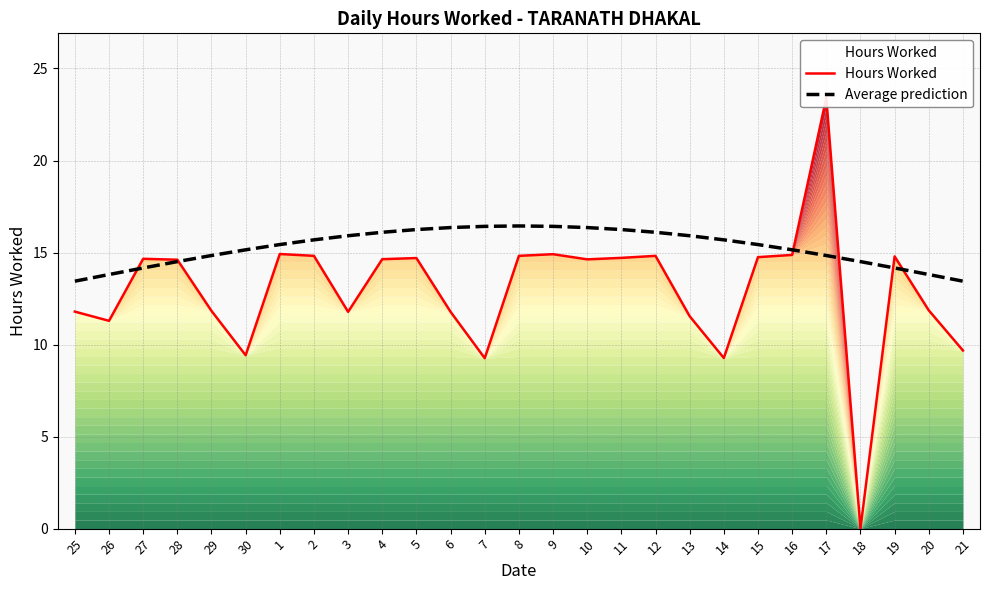

Between 10 and 11, which series saw the biggest shift?

Average prediction